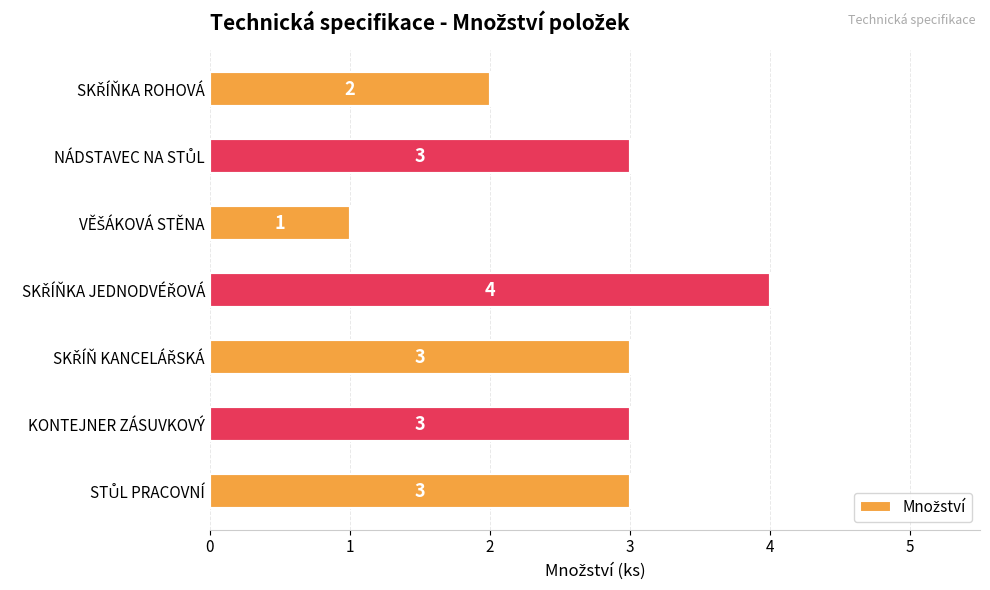

What is the difference between the maximum and minimum values?

3